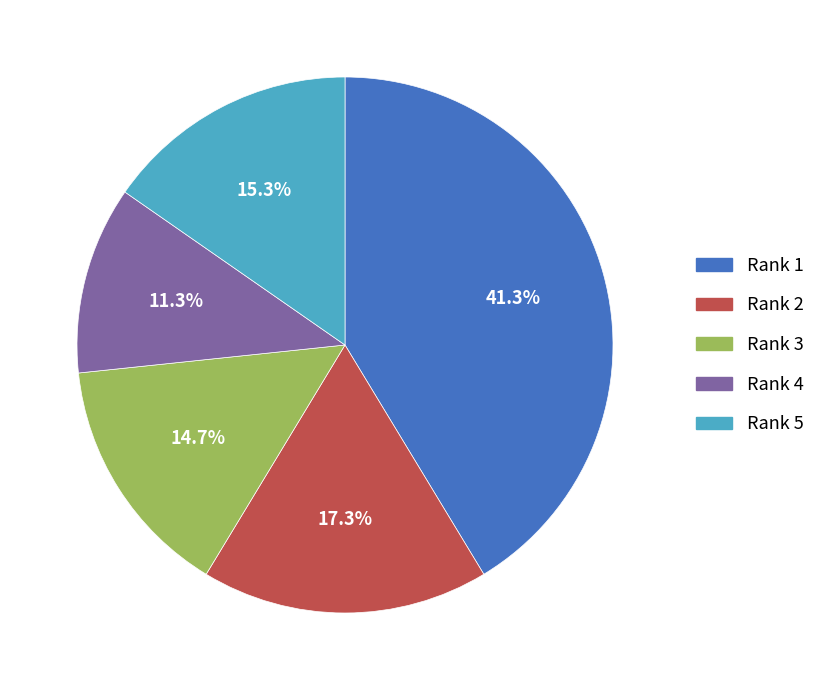

What portion of the pie excludes Rank 1?

58.7%